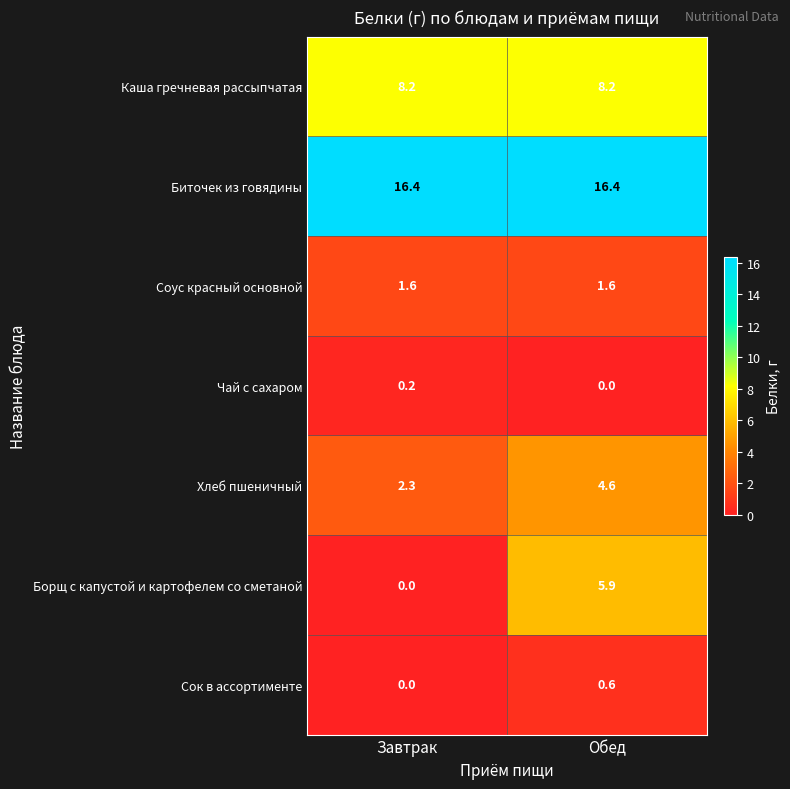

The value of Хлеб пшеничный at Завтрак is 2.3. True or false?

True